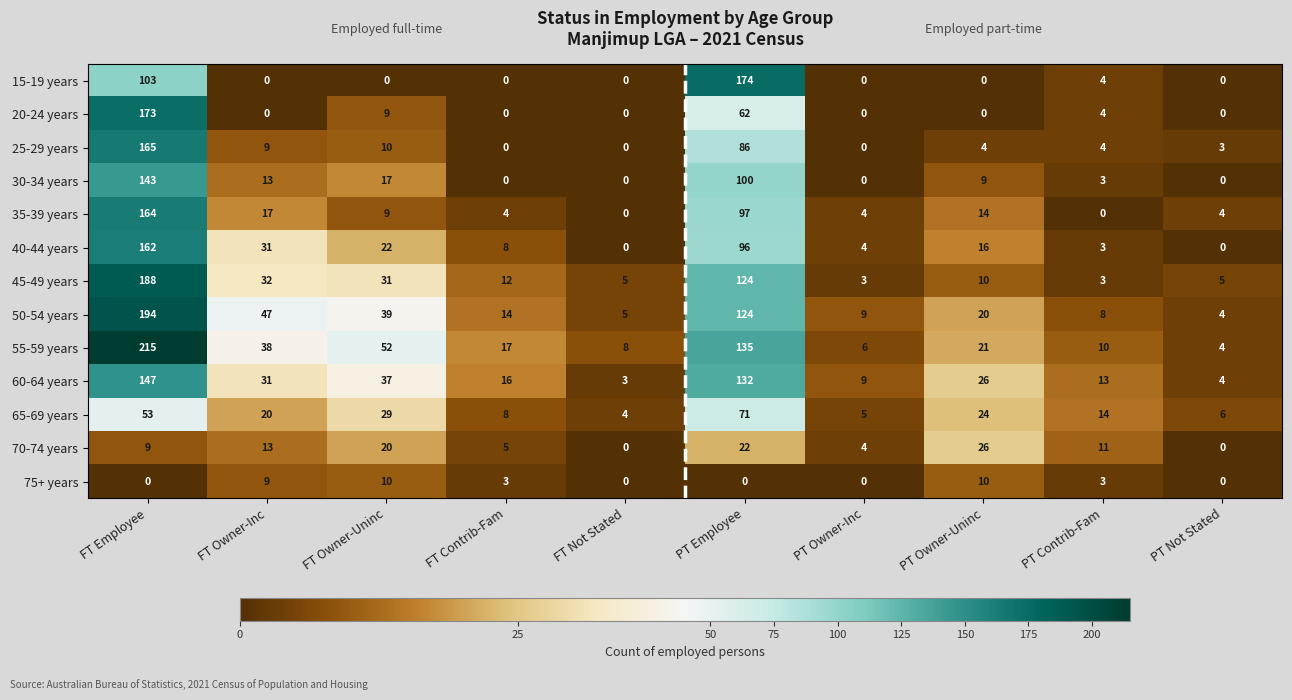

True or false: 40-44 years has a value of 7 at PT Owner-Uninc.

False